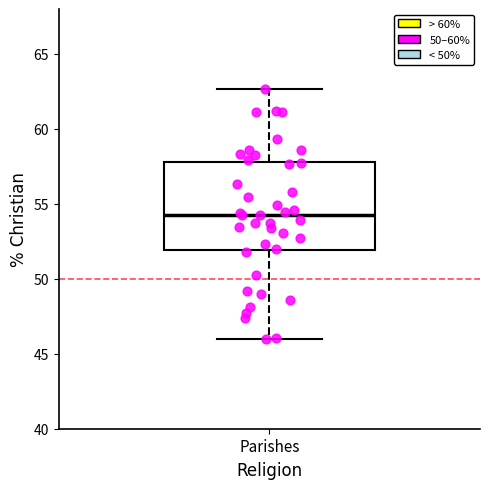

Where is the lower edge of the box for Parishes on the y-axis? The values are not printed on the chart, so give them approximately, as read against the axis.

52.0